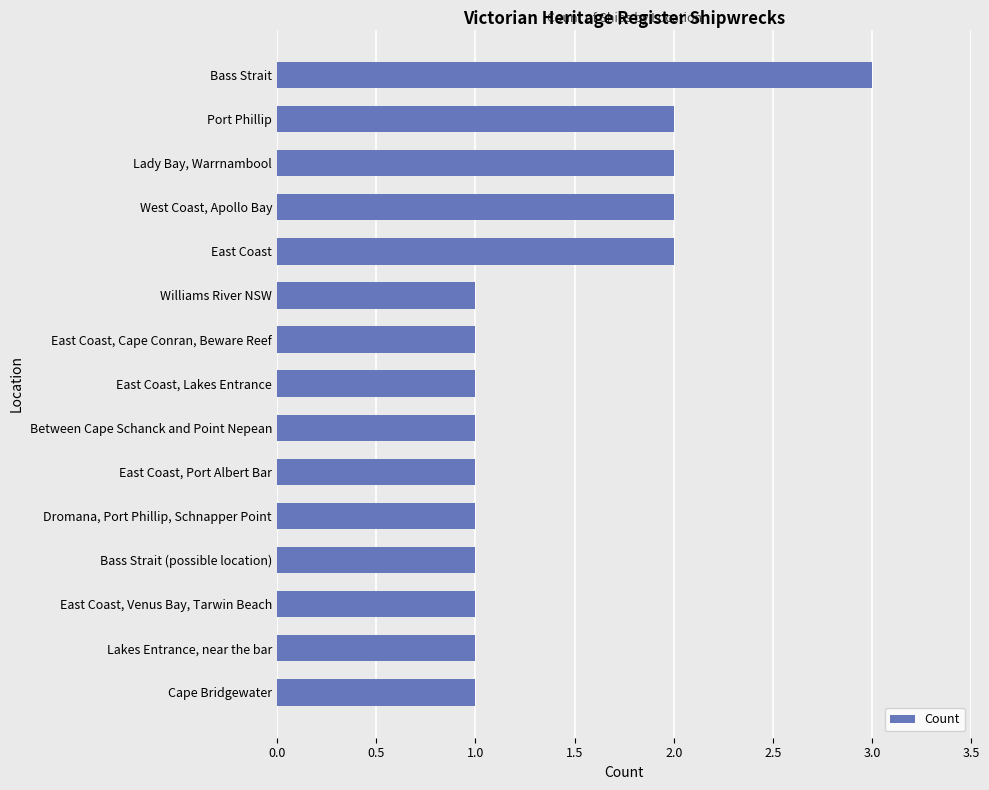

Reading top to bottom, transcribe all the data shown in this chart.

3	2	2	2	2	1	1	1	1	1	1	1	1	1	1